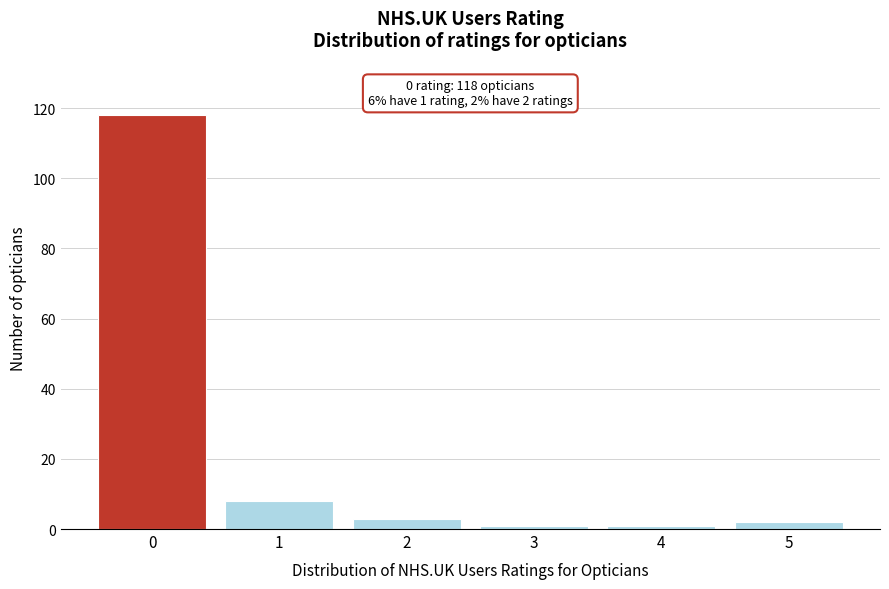

Reading left to right, what are all the values shown in this chart?

118	8	3	1	1	2